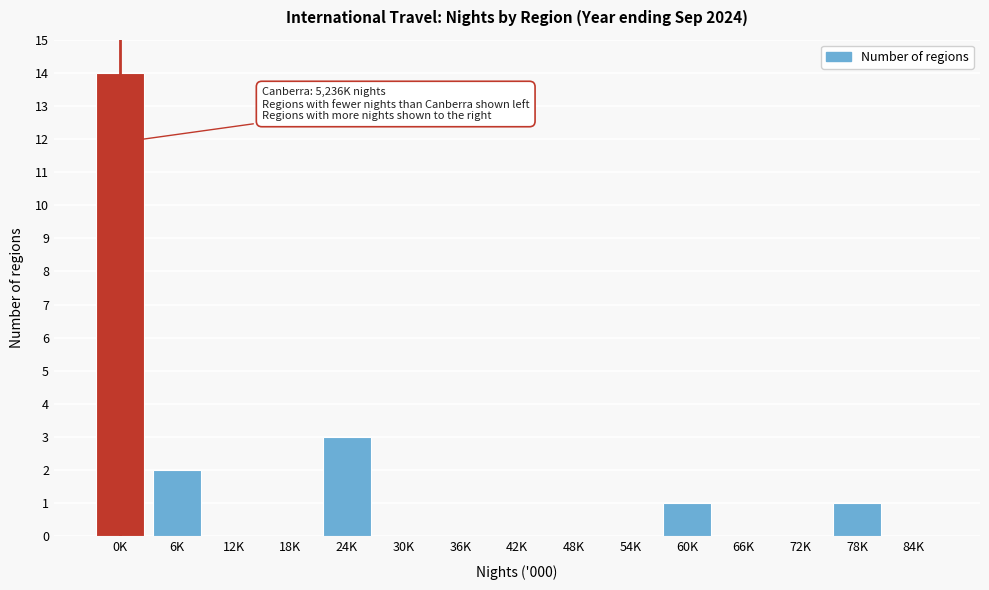

Reading right to left, what are all the values shown in this chart?

84K=0	78K=1	72K=0	66K=0	60K=1	54K=0	48K=0	42K=0	36K=0	30K=0	24K=3	18K=0	12K=0	6K=2	0K=14